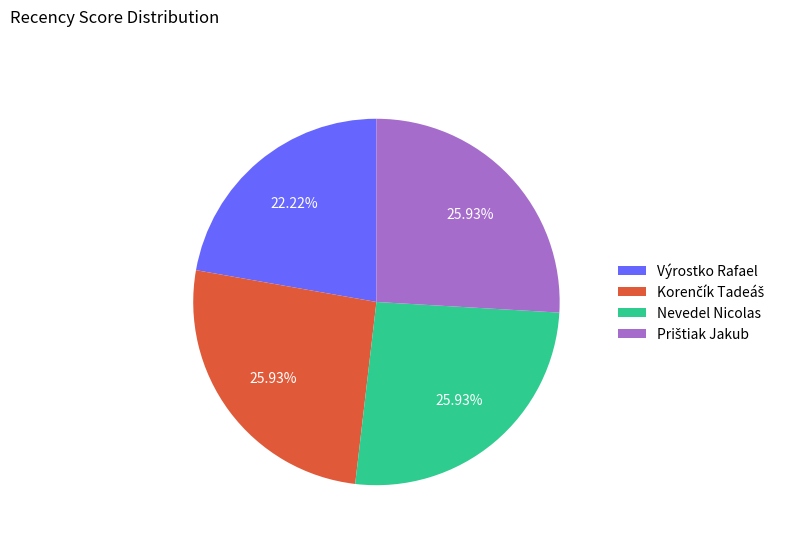

Is there a majority slice in this chart?

No